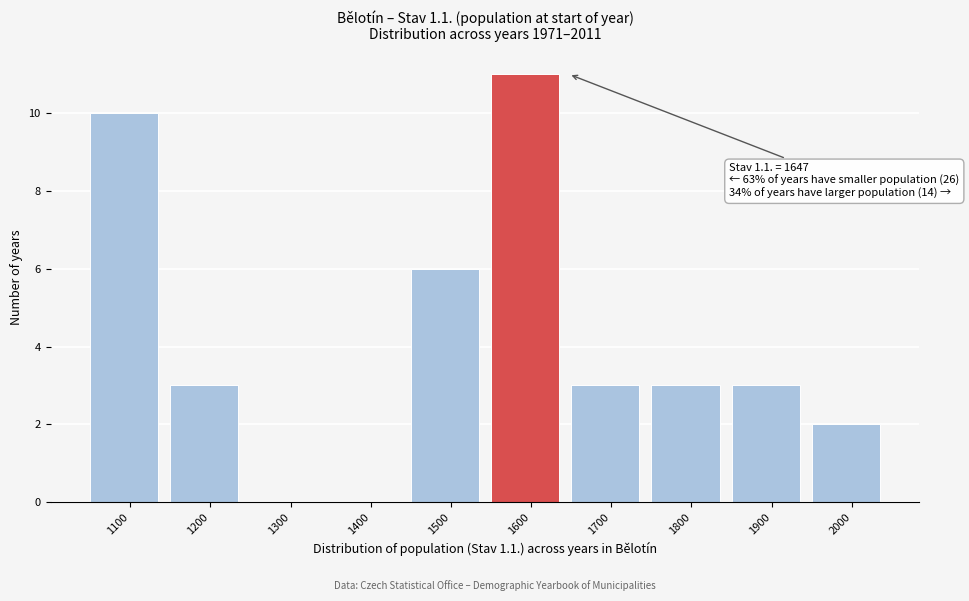

Reading left to right, extract all data points from this chart.

1100=10	1200=3	1300=0	1400=0	1500=6	1600=11	1700=3	1800=3	1900=3	2000=2